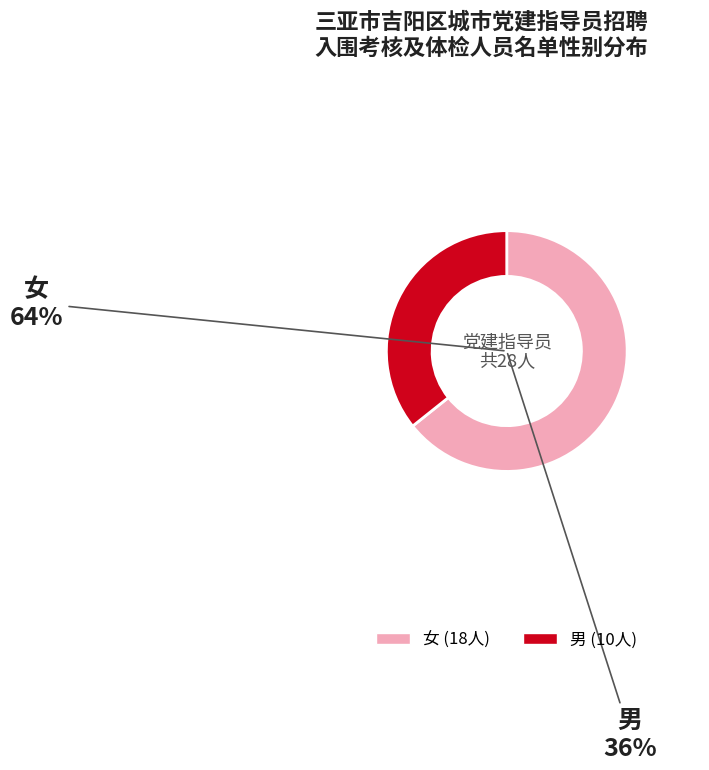

True or false: 男 accounts for 36% of the total.

True